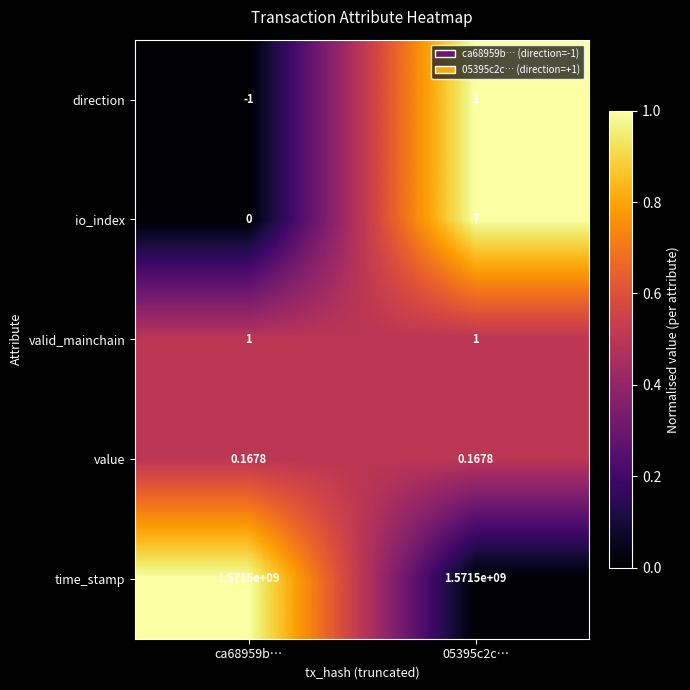

At which category is the sum across all series the highest?

05395c2c…